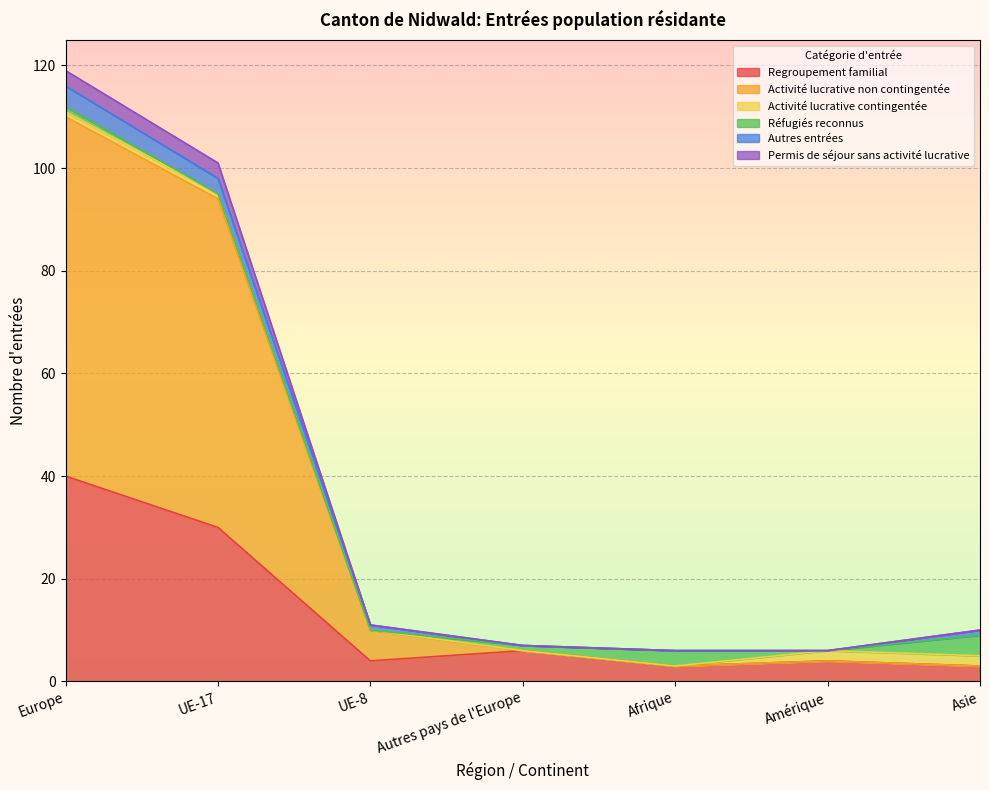

At which label is Permis de séjour sans activité lucrative closest to 57?

UE-17